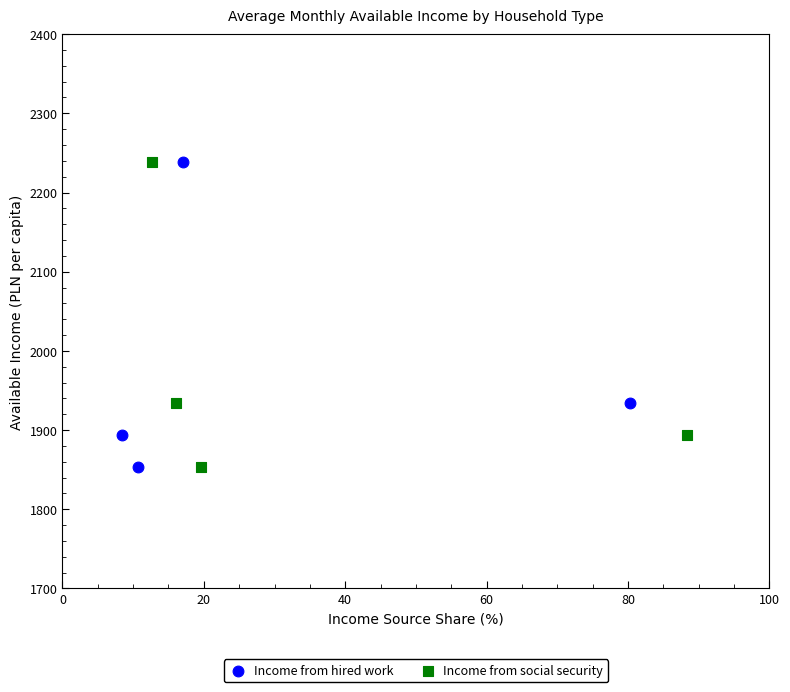

What are all the series names shown in the legend?

Income from hired work, Income from social security